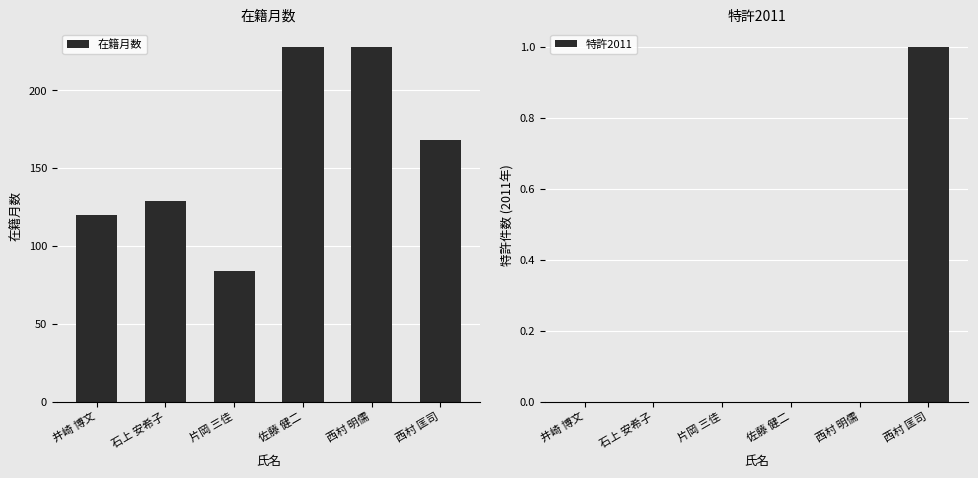

Which series changed the most between 井崎 博文 and 佐藤 健二?

在籍月数